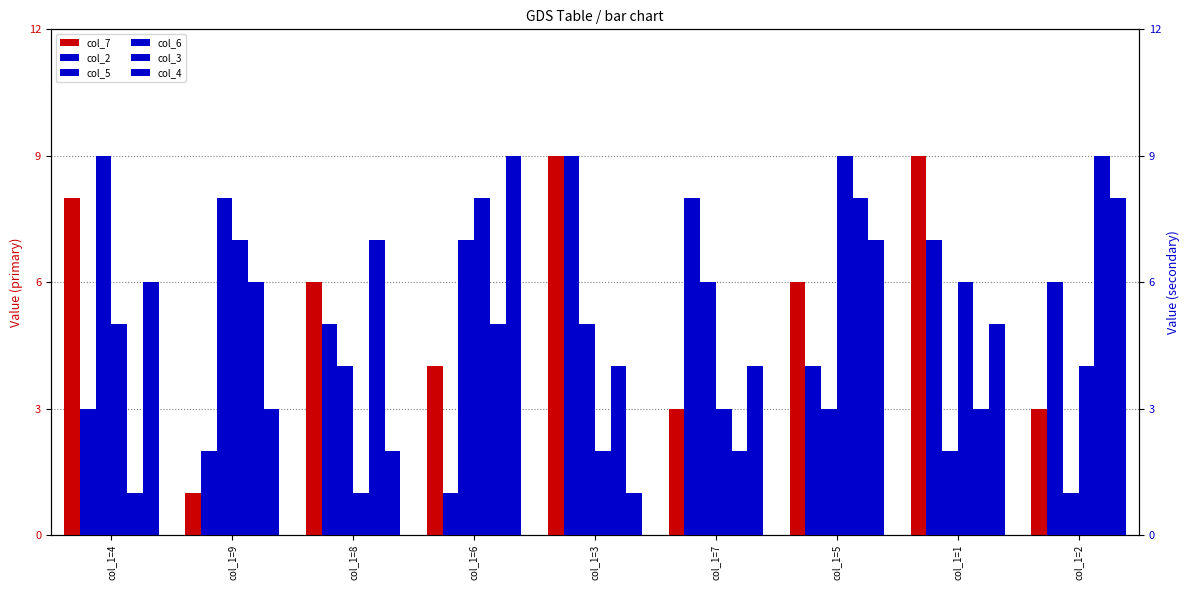

How many values in the col_5 series exceed 5?

4